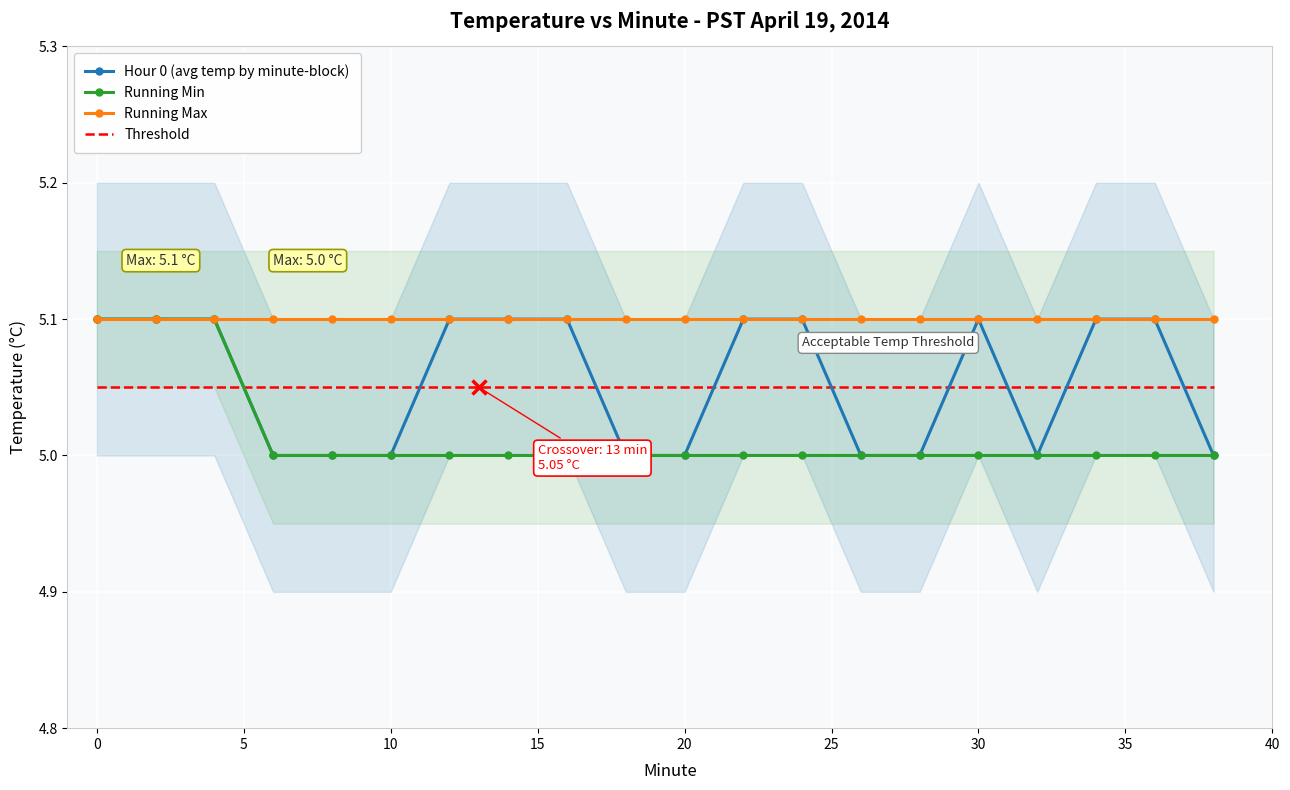

True or false: Running Max and Threshold cross at least once.

False